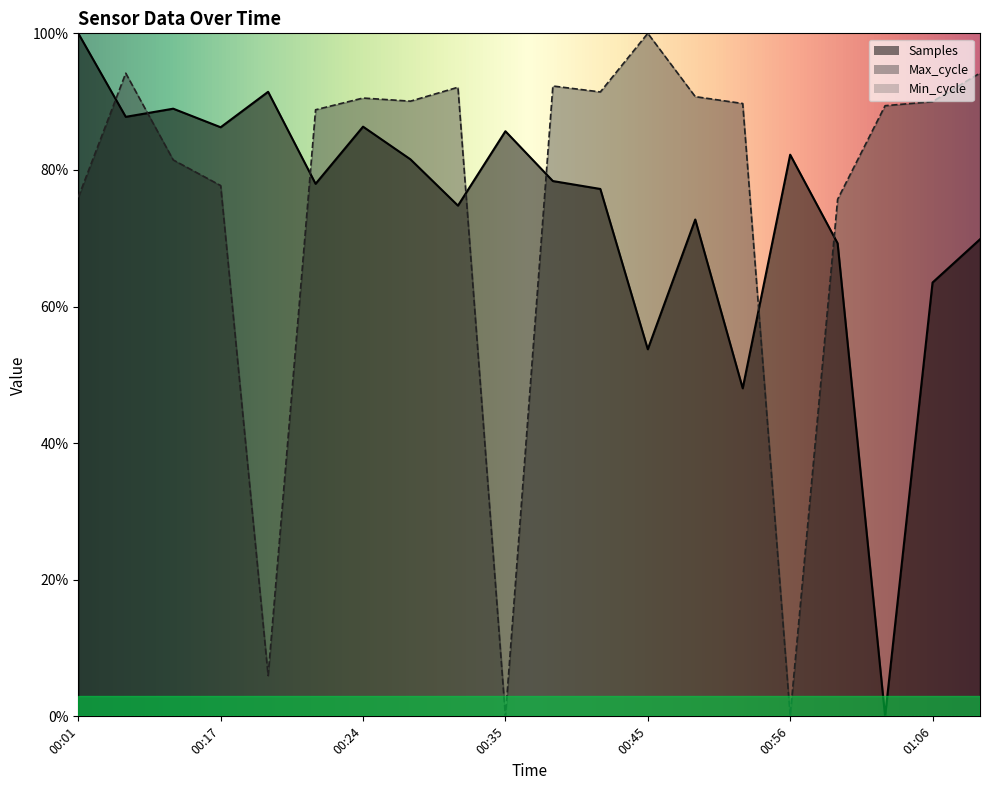

How many data points does each series have?

20